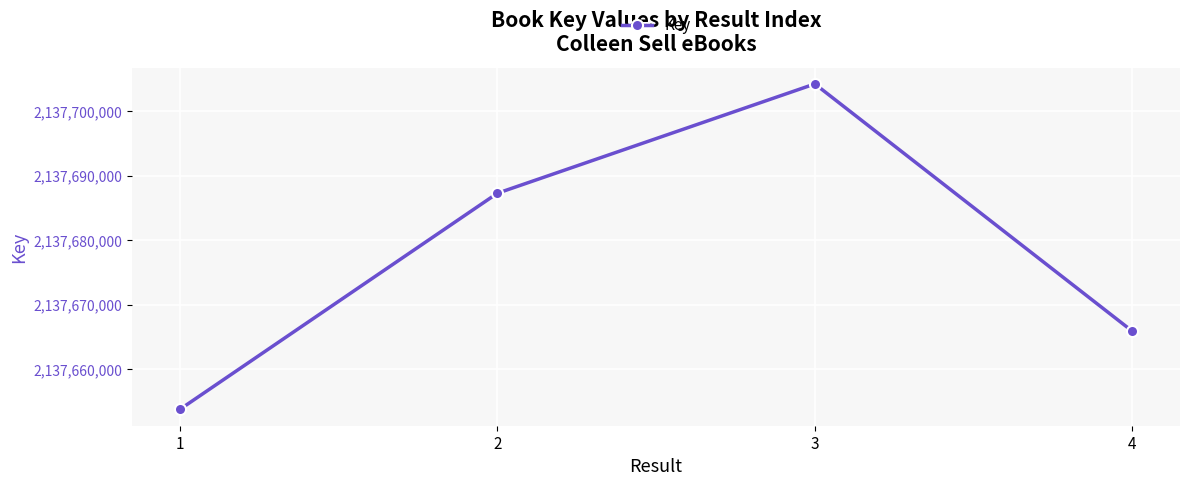

What is the sum of the values at 4 and 3?

4275370100